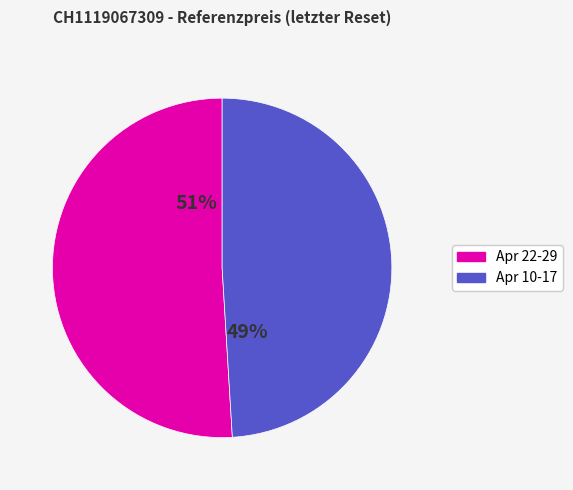

To the nearest percent, what is the average slice percentage?

50%